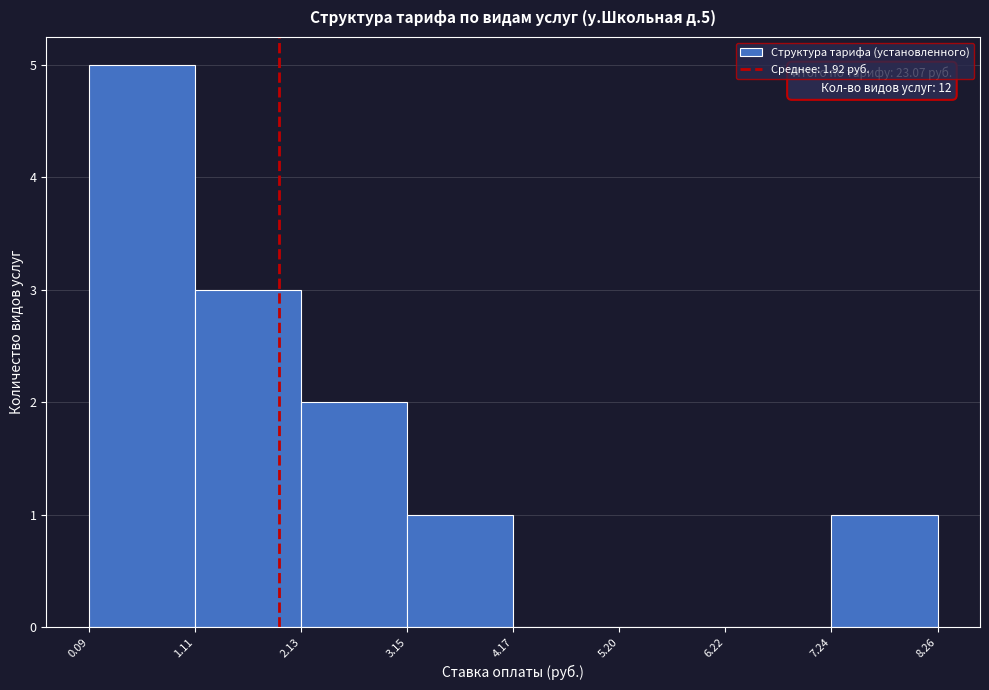

Over which range of the x-axis is the bar tallest?

0.09 to 1.11